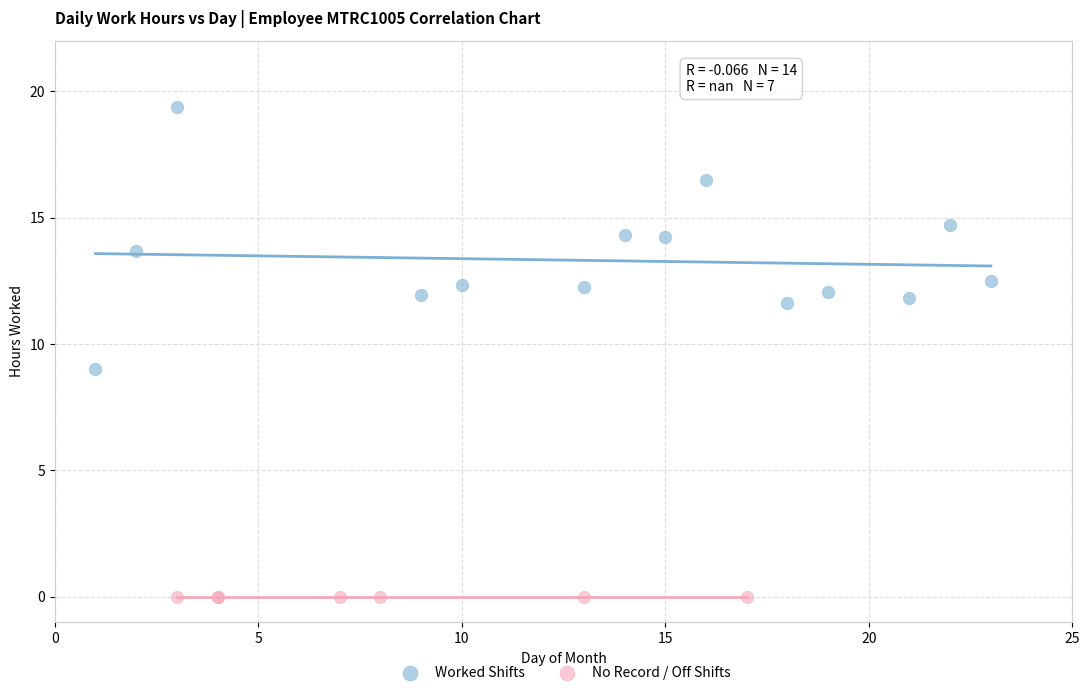

Which series contains the highest Y value?

Worked Shifts